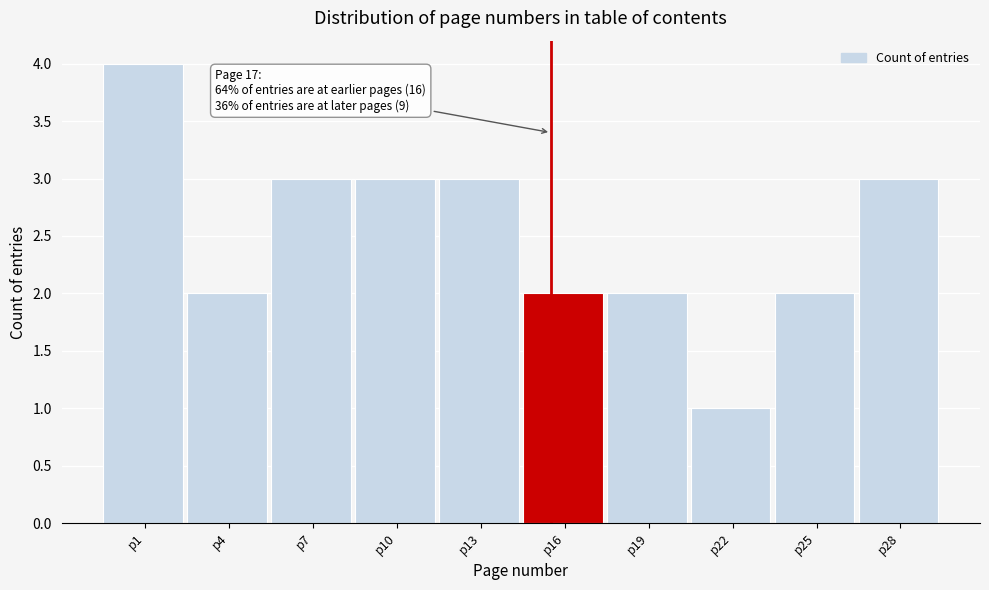

Reading left to right, what are all the values shown in this chart?

4	2	3	3	3	2	2	1	2	3